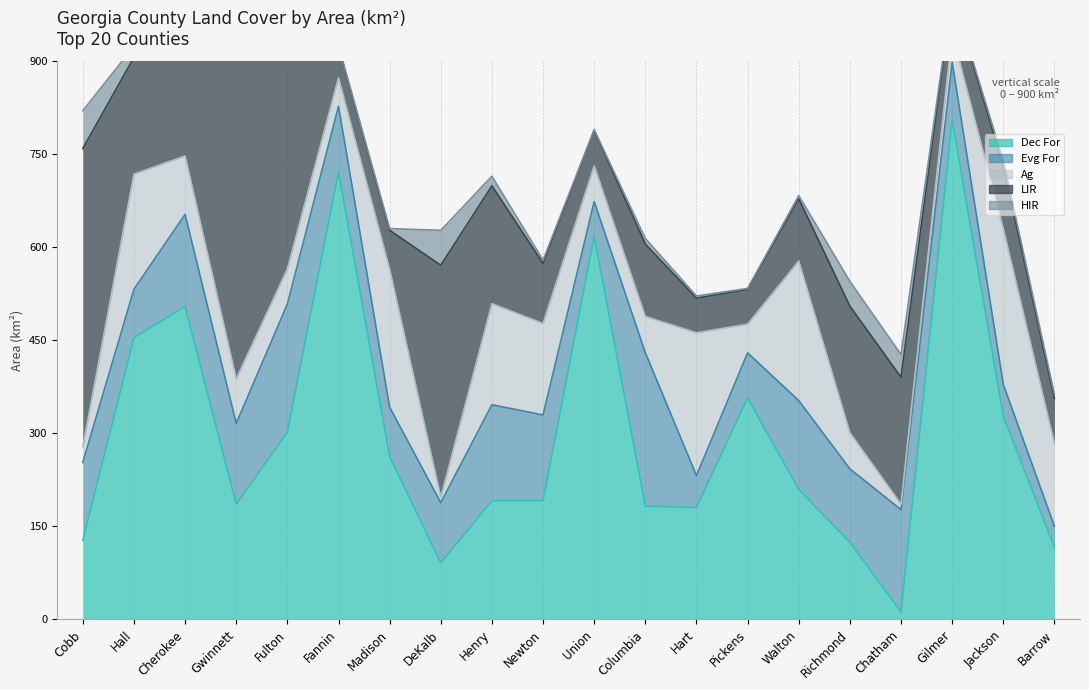

Rank the series by their maximum value, from highest to lowest.

Dec For, LIR, Ag, Evg For, HIR